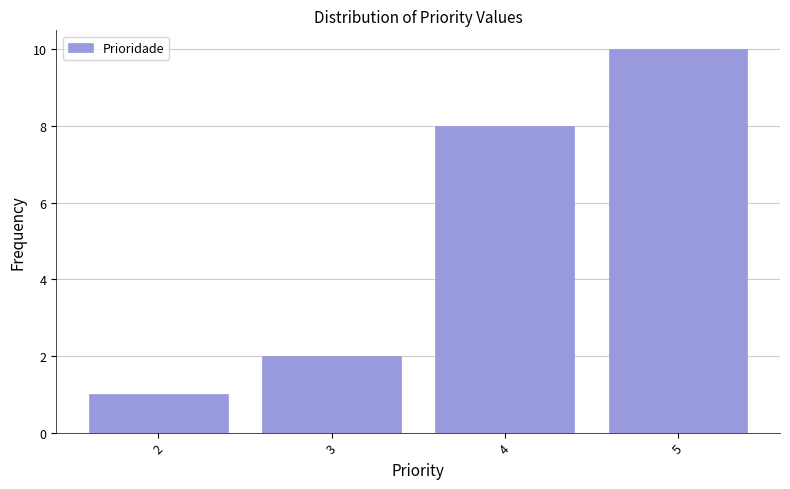

Reading left to right, list all the values displayed in this chart.

2=1	3=2	4=8	5=10